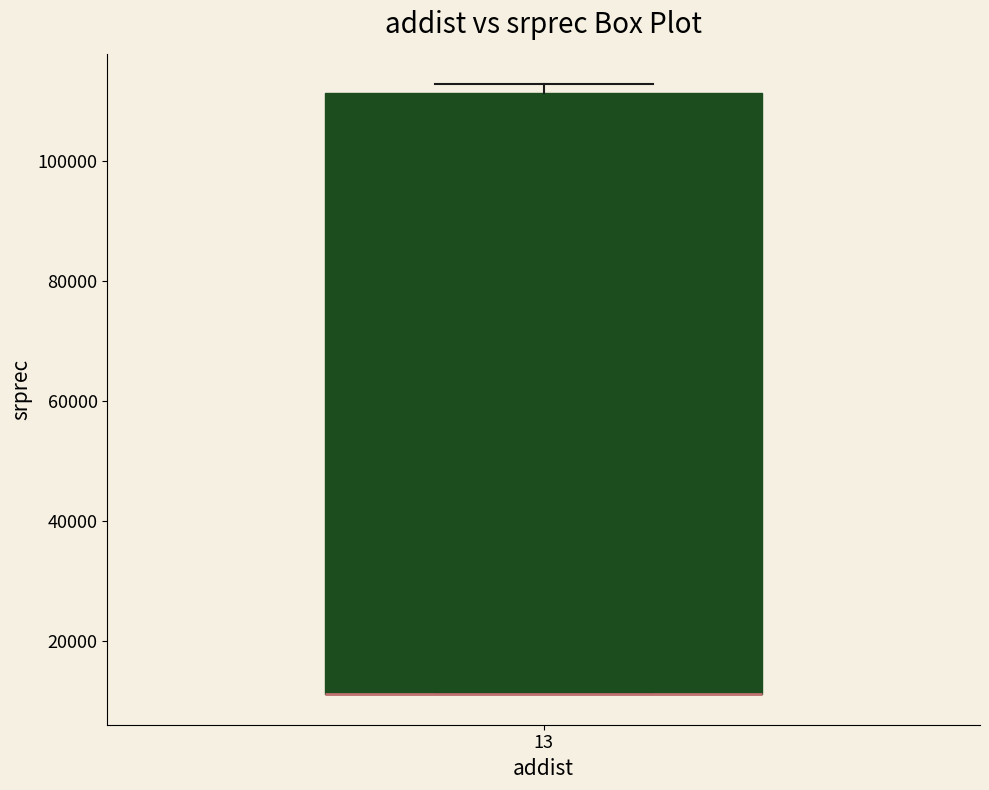

Transcribe this box plot: give where the median line is, the range the box spans, and where the two whiskers end, as read against the y-axis. The values are not printed on the chart, so give them approximately, as read against the axis.

median 12000 (drawn on the box's lower edge), box 12000 to 112000, whiskers 12000 to 112000 (just above the box's upper edge)